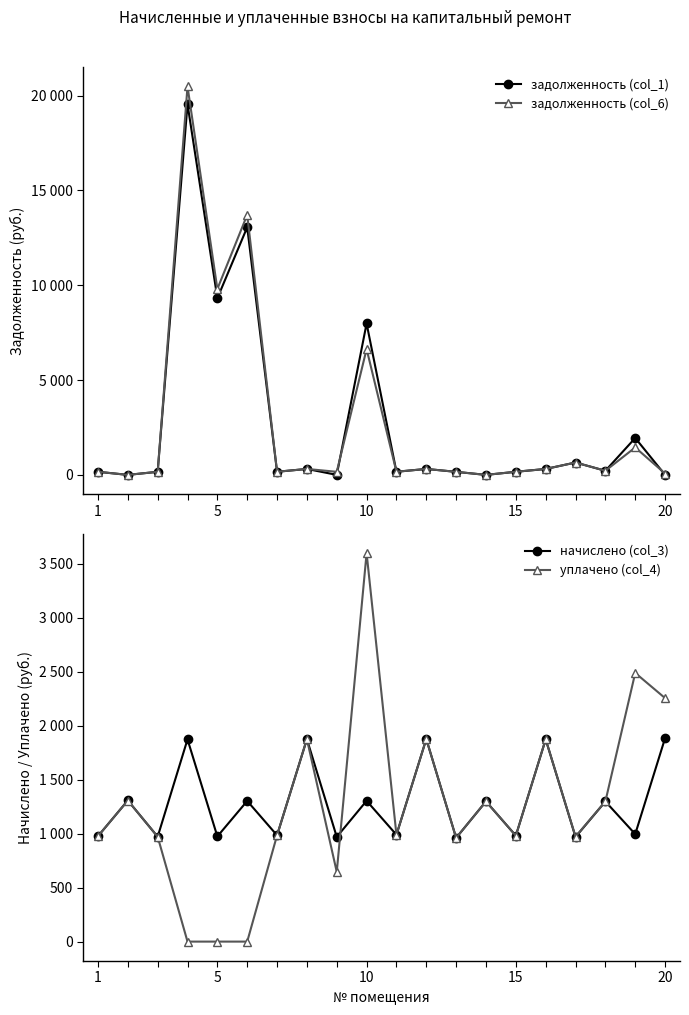

The задолженность (col_6) series shows -7843.6 at 13. True or false?

False